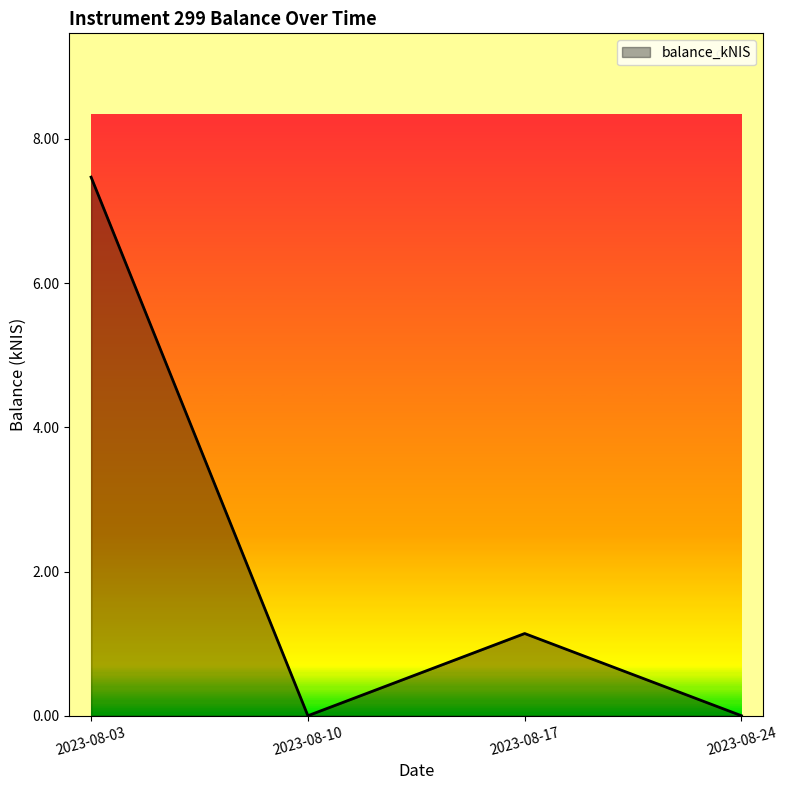

What is the change in value from 2023-08-10 to 2023-08-17?

+1.1